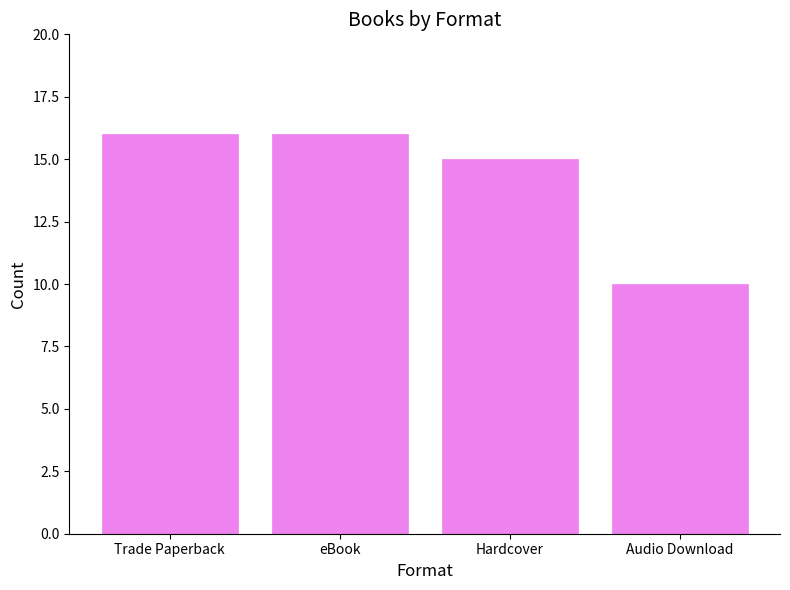

Reading left to right, what are all the values shown in this chart?

16	16	15	10